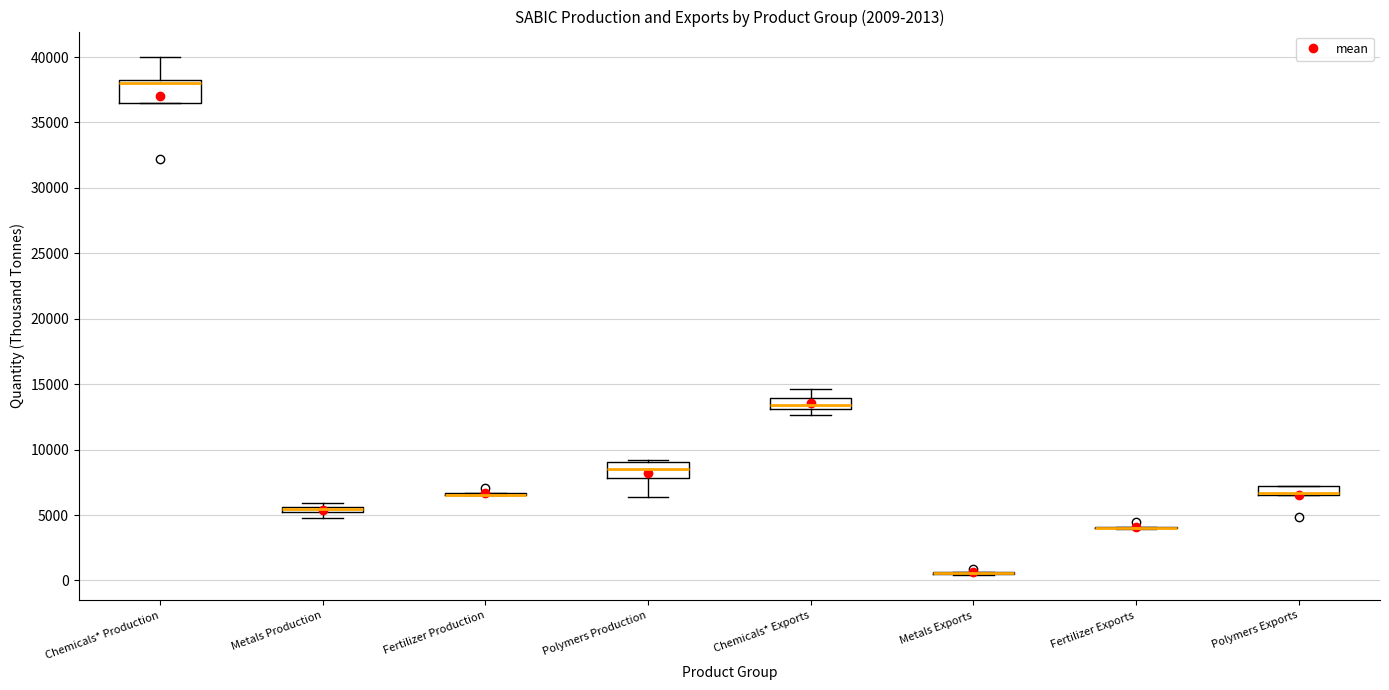

Which box is the tallest, from its lower edge to its upper edge?

Chemicals* Production